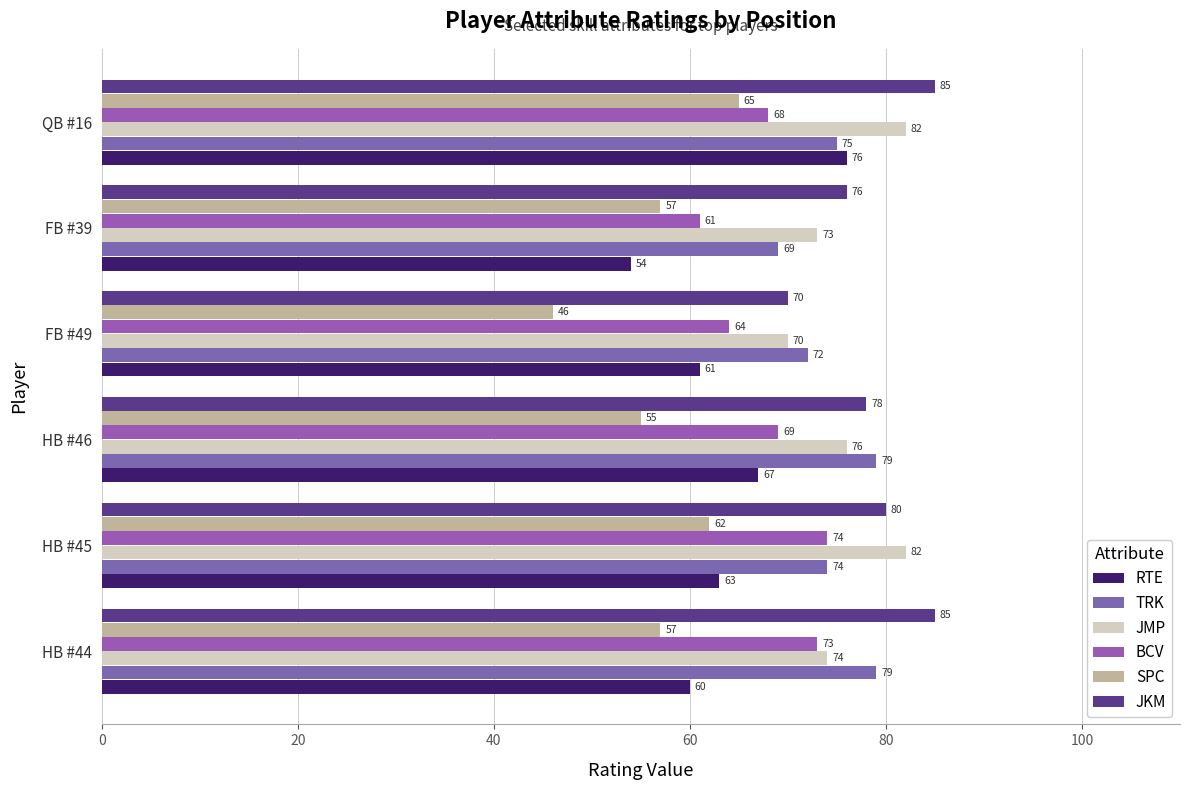

What is the highest value of the RTE series?

76